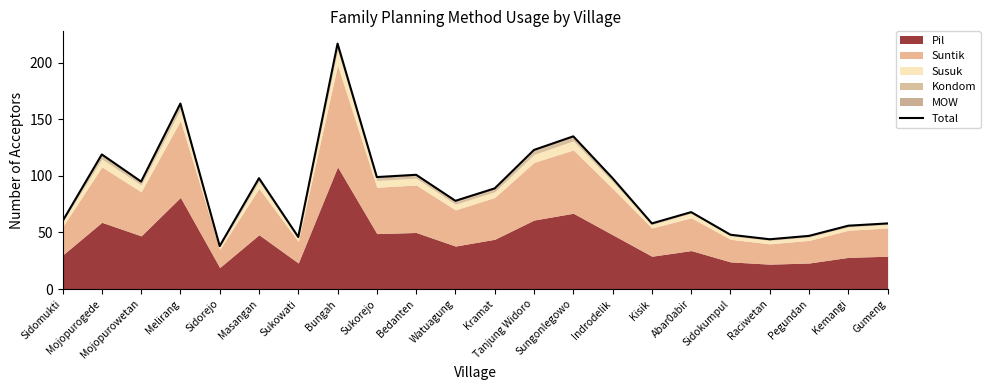

Rank the categories by value from highest to lowest.

Bungah, Melirang, Sungonlegowo, Tanjung Widoro, Mojopurogede, Bedanten, Sukorejo, Masangan, Indrodelik, Mojopurowetan, Kramat, Watuagung, Abar0abir, Sidomukti, Kisik, Gumeng, Kemangi, Sidokumpul, Pegundan, Sukowati, Raciwetan, Sidorejo